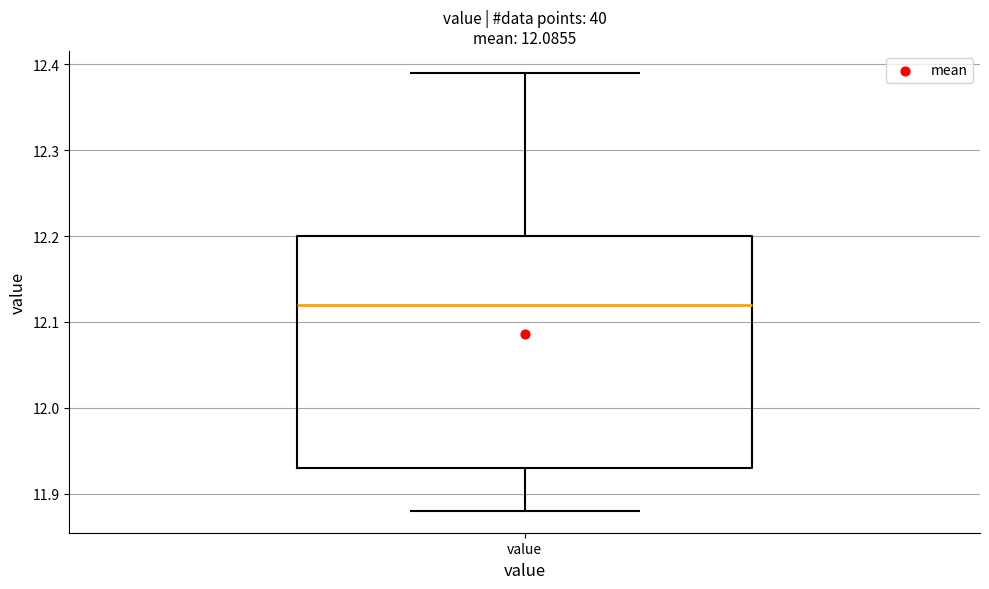

Transcribe this box plot: give where the median line is, the range the box spans, and where the two whiskers end, as read against the y-axis. The values are not printed on the chart, so give them approximately, as read against the axis.

median 12.12, box 11.93 to 12.20, whiskers 11.88 to 12.39